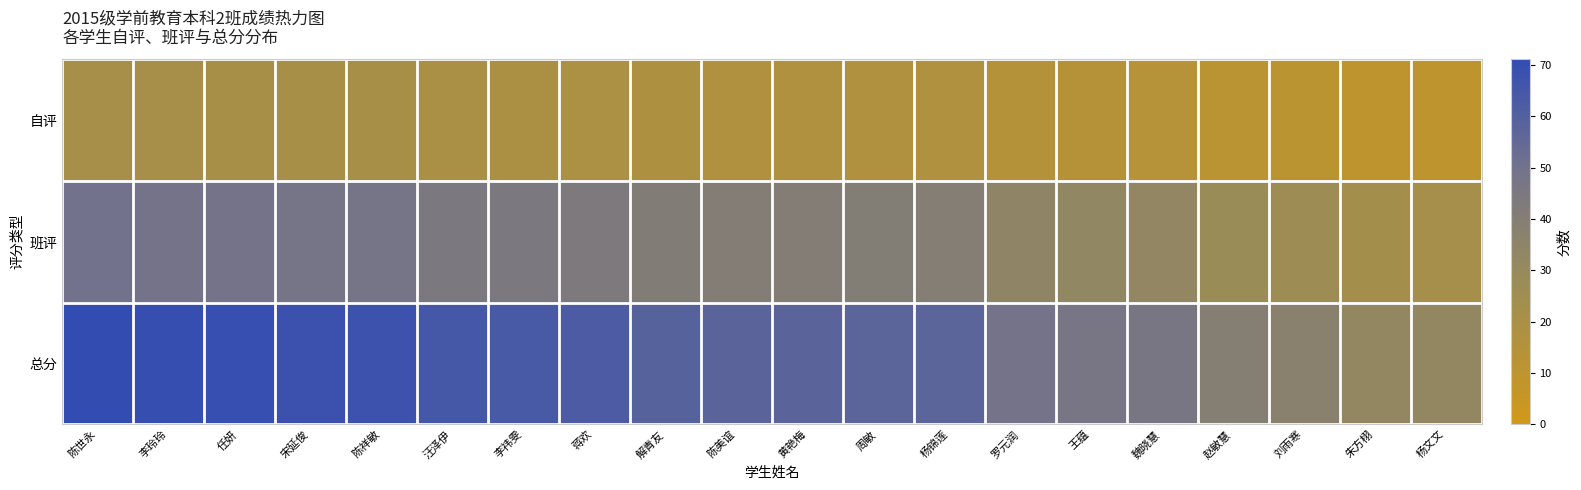

At which category is the sum across all series the highest?

陈世永